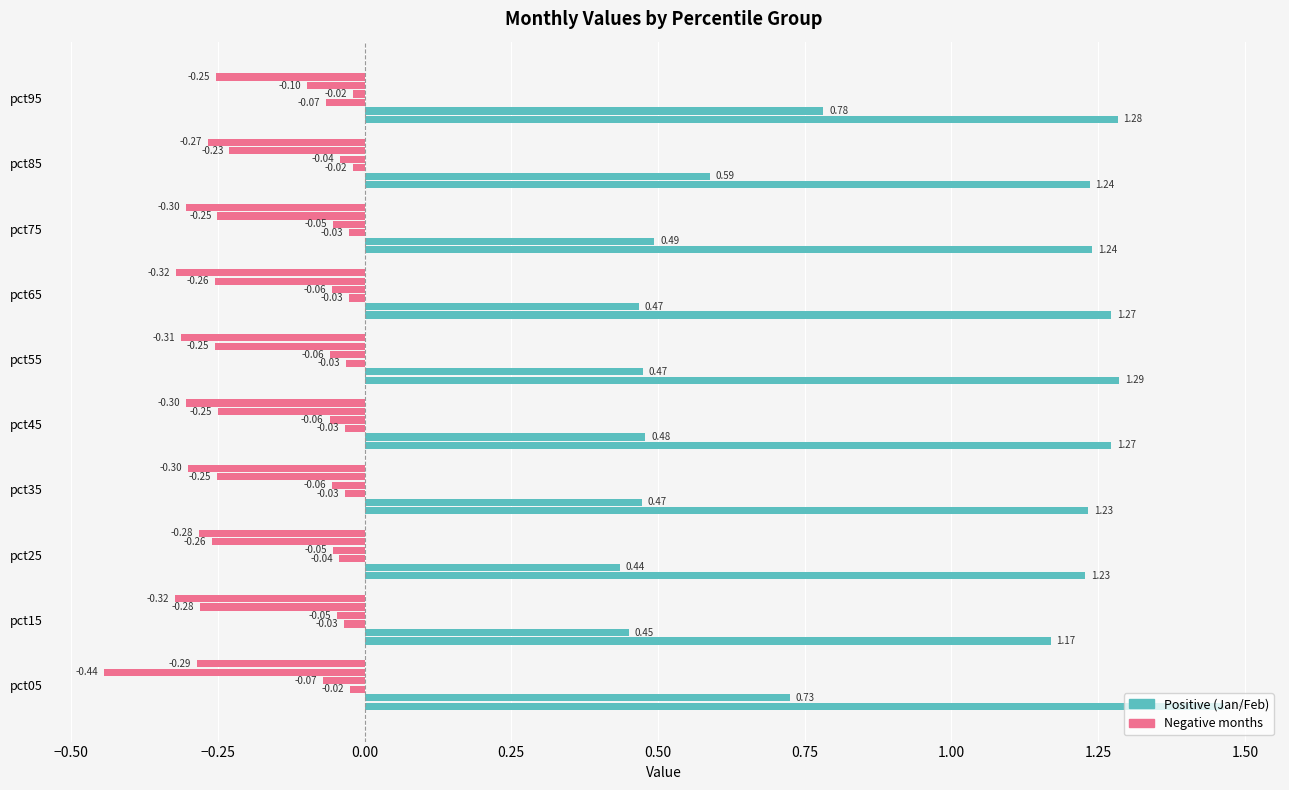

The Apr series shows -0.1 at pct15. True or false?

False